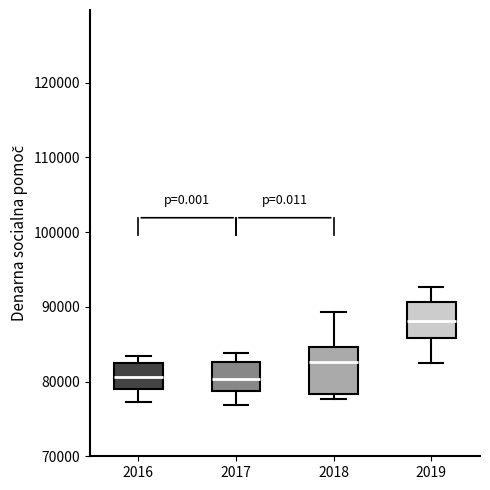

Which box is the tallest, from its lower edge to its upper edge?

2018